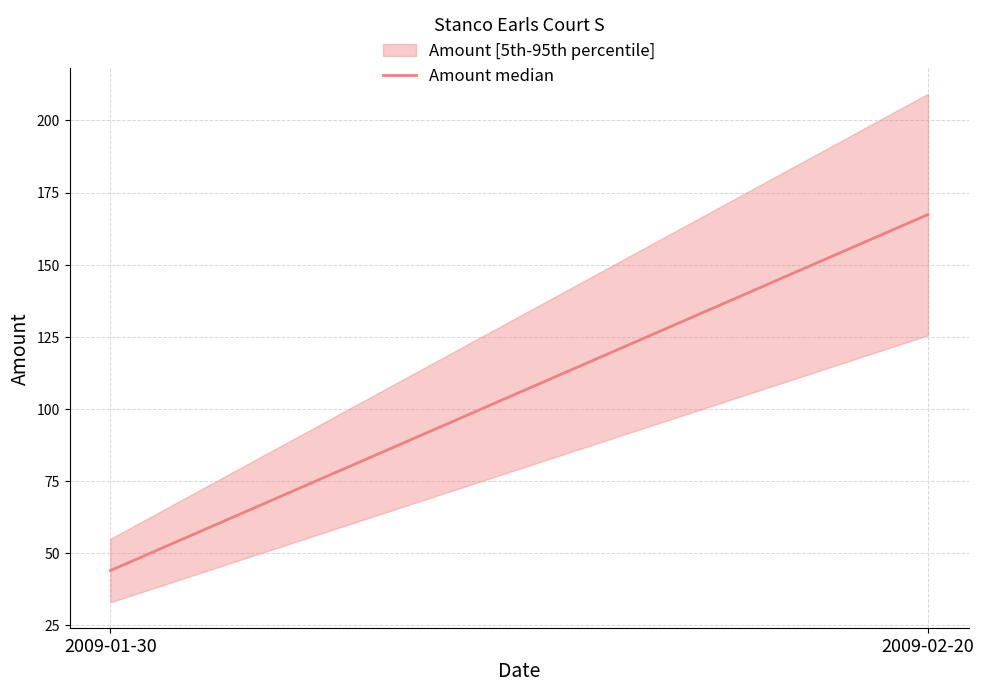

What is the difference between the values at 2009-01-30 and 2009-02-20?

123.4